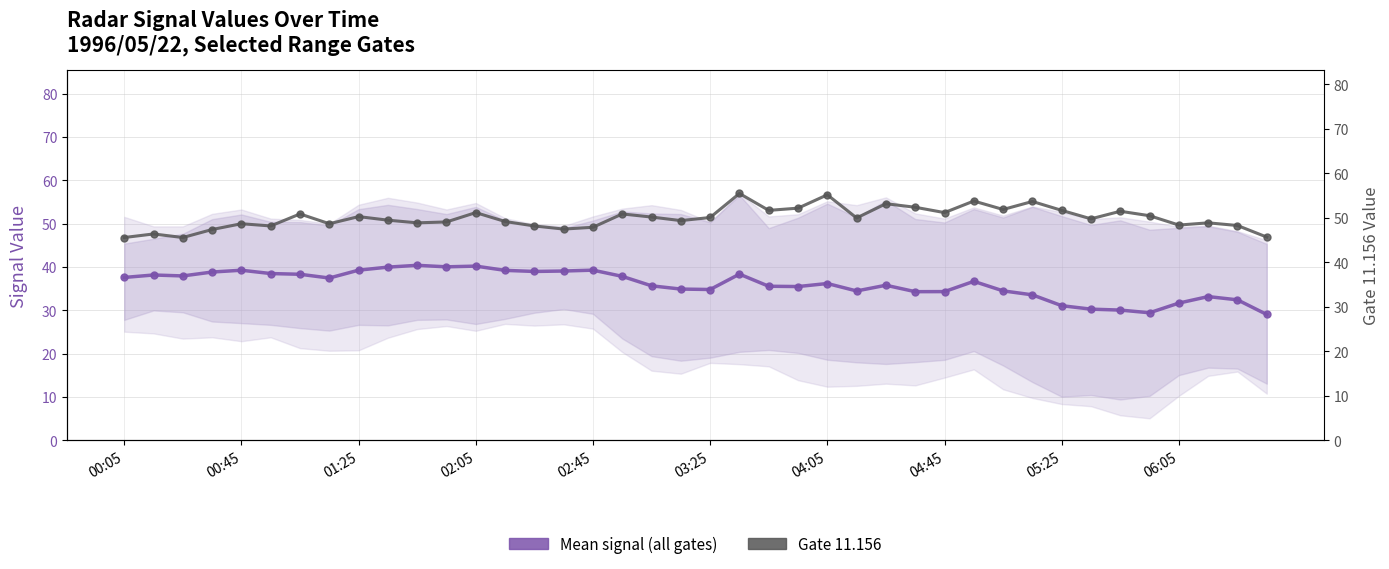

Which series has the widest spread of values?

Mean signal (all gates)